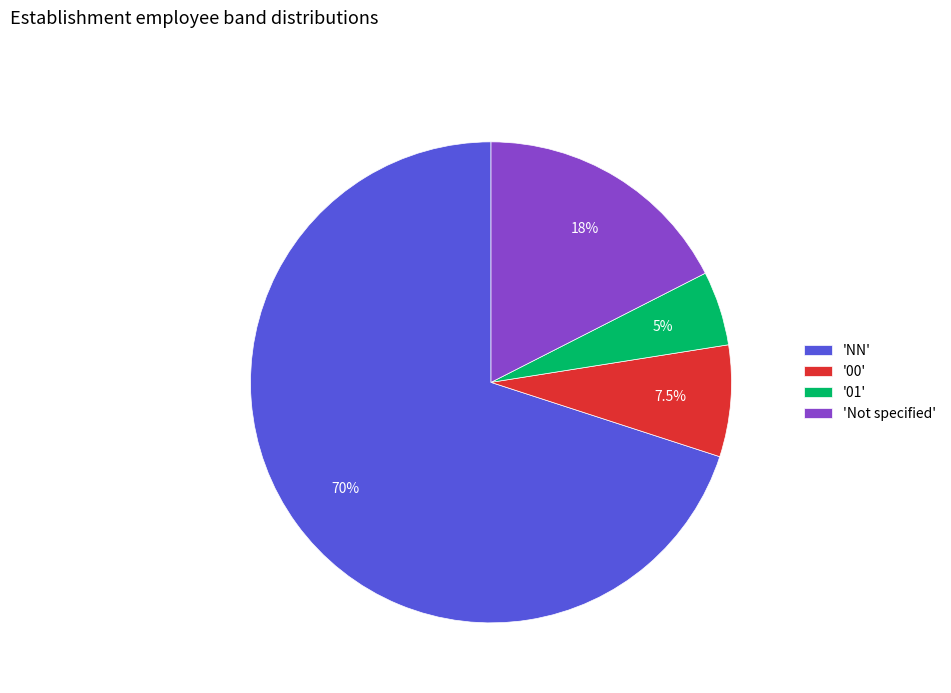

What is the ratio of the value at '01' to the value at 'Not specified'?

0.3